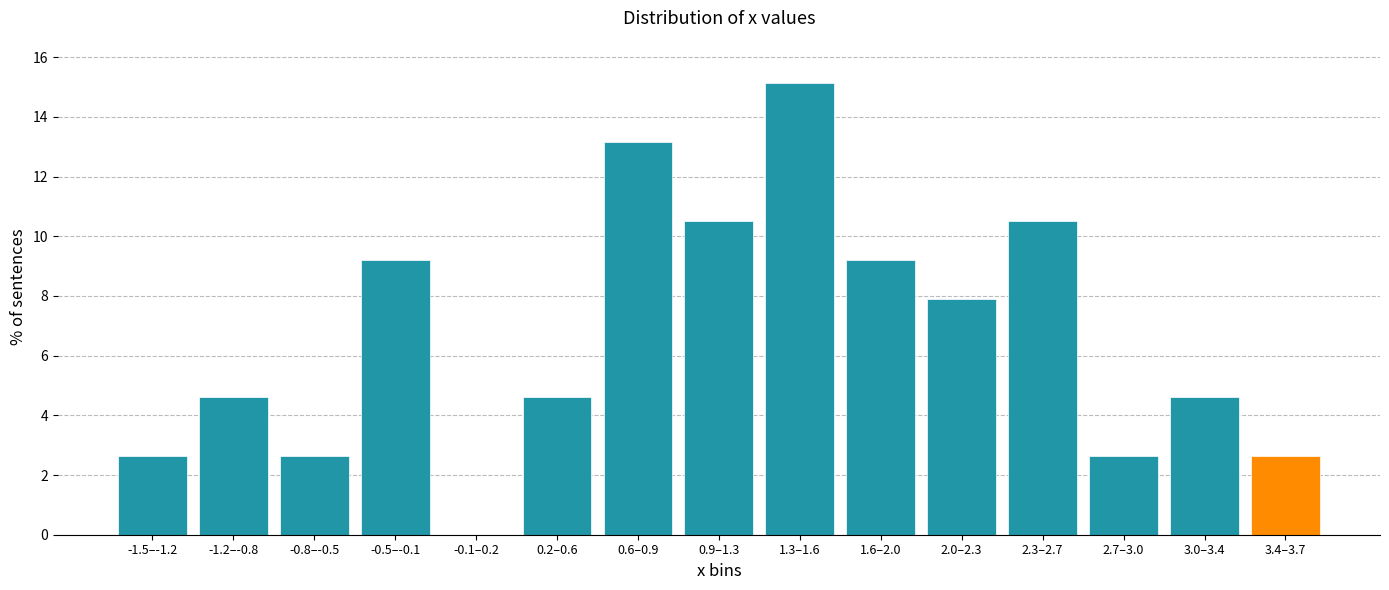

Reading right to left, transcribe all the data shown in this chart.

3.4–3.7=2.6	3.0–3.4=4.6	2.7–3.0=2.6	2.3–2.7=10.5	2.0–2.3=7.9	1.6–2.0=9.2	1.3–1.6=15.1	0.9–1.3=10.5	0.6–0.9=13.2	0.2–0.6=4.6	-0.1–0.2=0.0	-0.5–-0.1=9.2	-0.8–-0.5=2.6	-1.2–-0.8=4.6	-1.5–-1.2=2.6